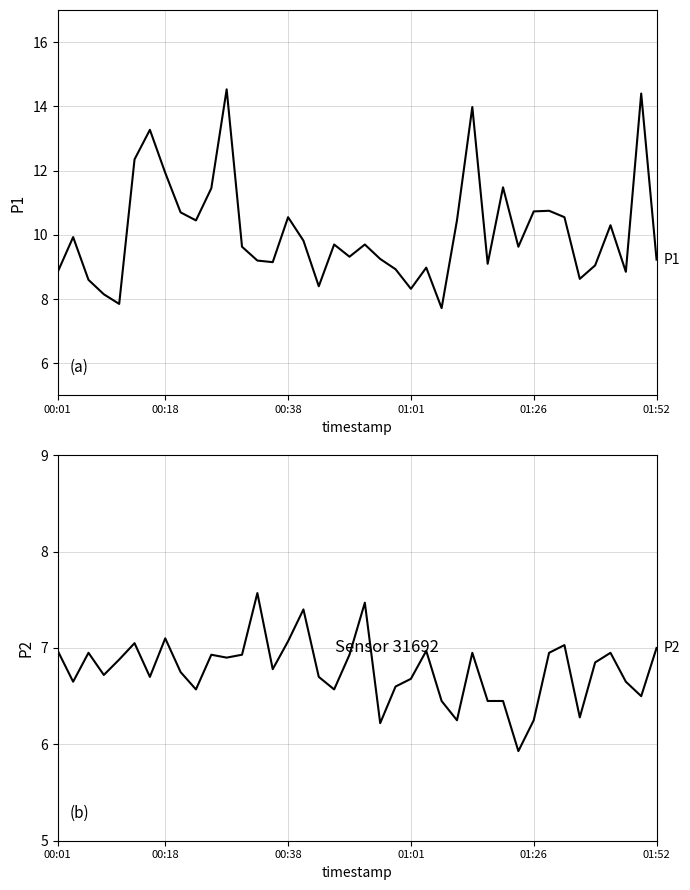

Count the number of data series in this chart.

2